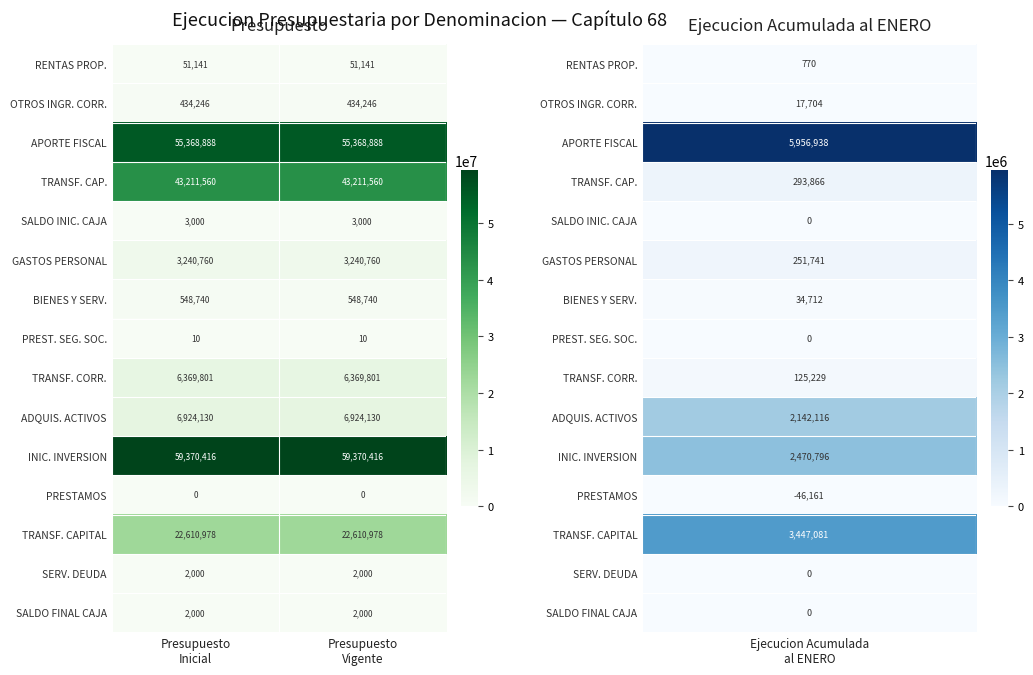

What is the highest value of the INIC. INVERSION series?

59370416